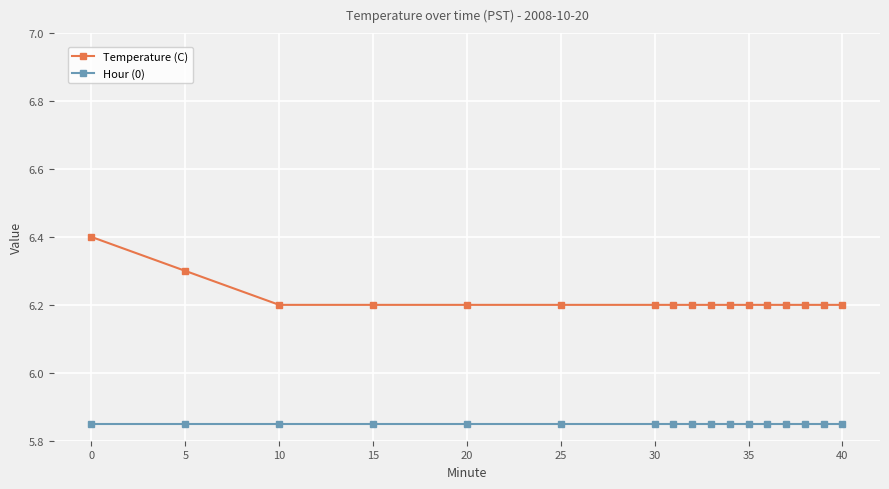

True or false: Hour (0) and Temperature (C) intersect in this chart.

False